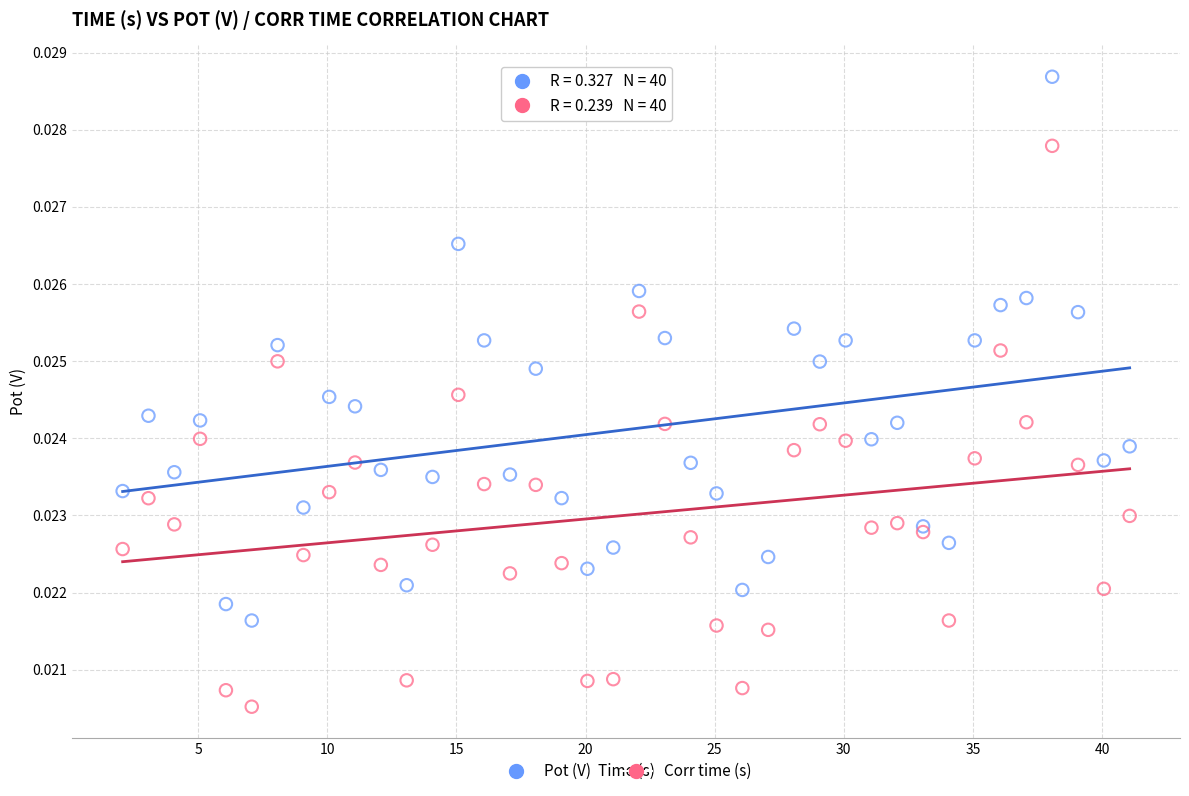

Which series reaches the minimum Y coordinate?

Corr time (s)